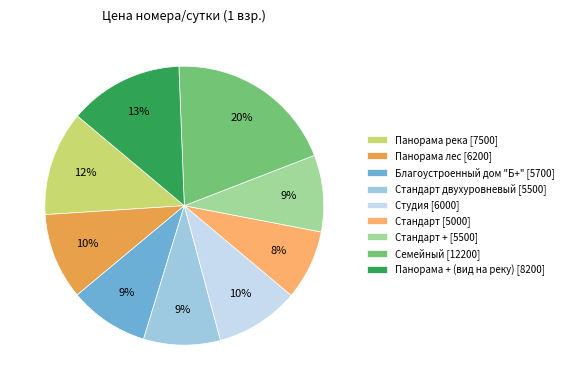

How many slices are in this pie chart?

9